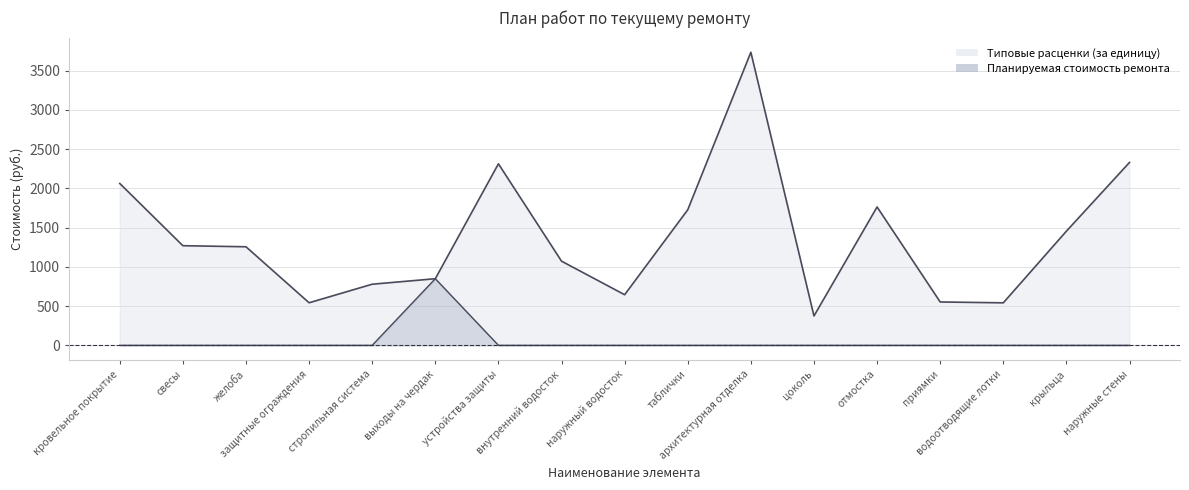

True or false: Типовые расценки (за единицу) and Планируемая стоимость ремонта intersect in this chart.

False